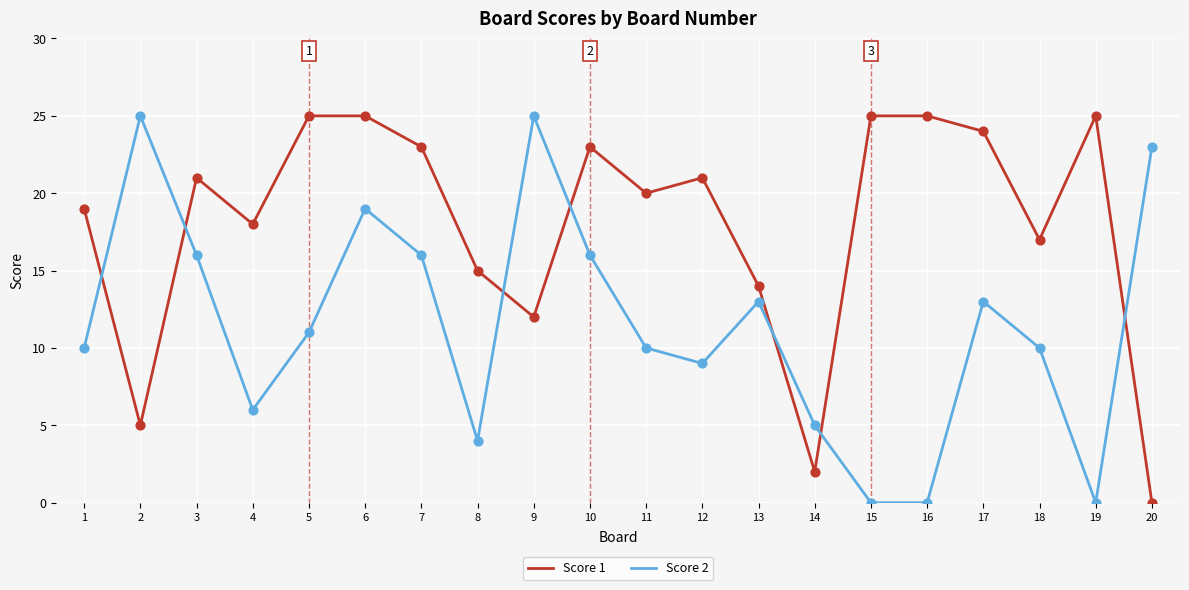

Is the value of Score 1 at 10 greater than the value of Score 2 at 11?

Yes